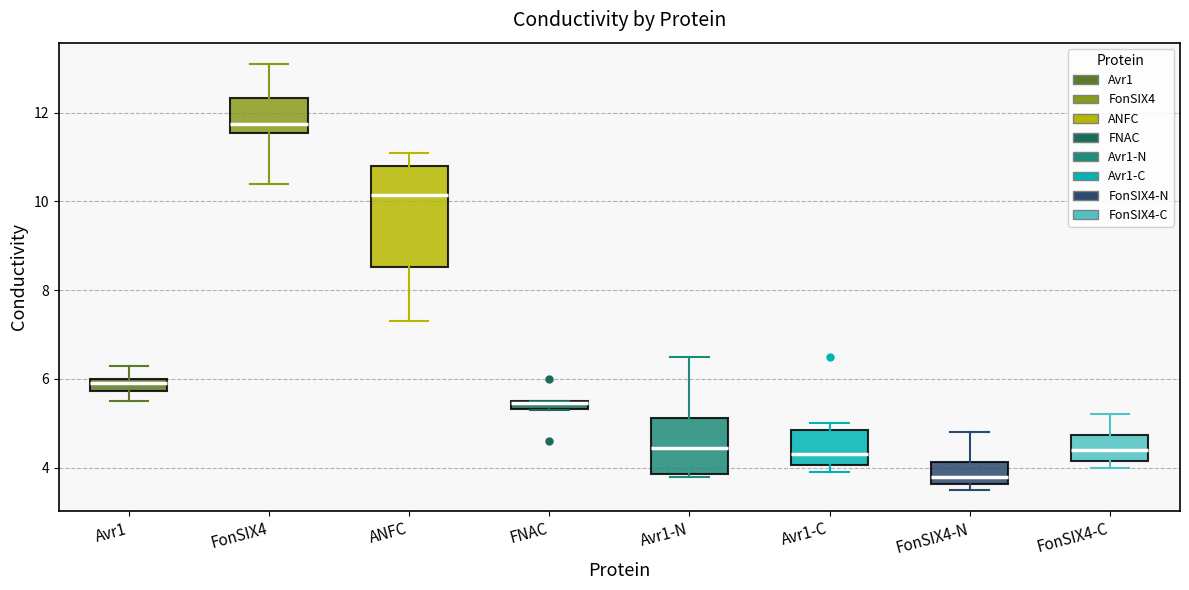

Which box has the lowest median line?

FonSIX4-N